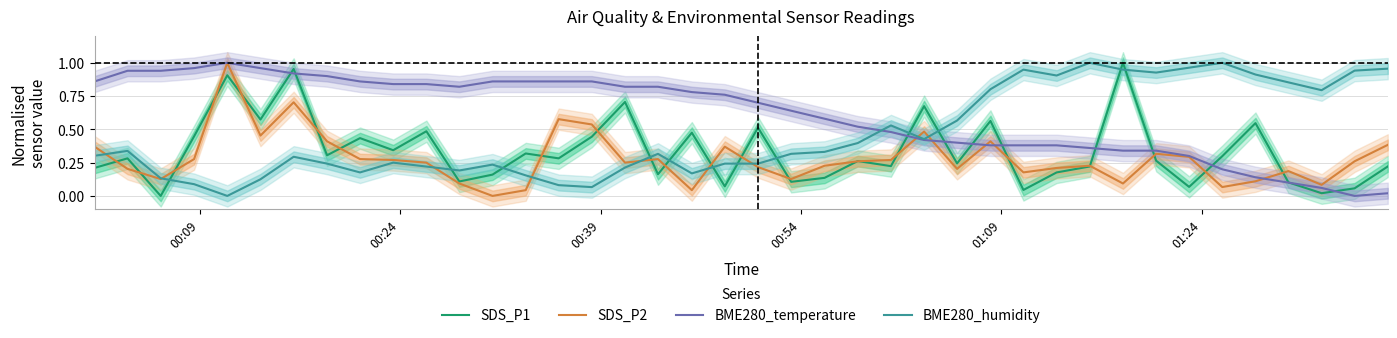

What are all the series names shown in the legend?

SDS_P1, SDS_P2, BME280_temperature, BME280_humidity